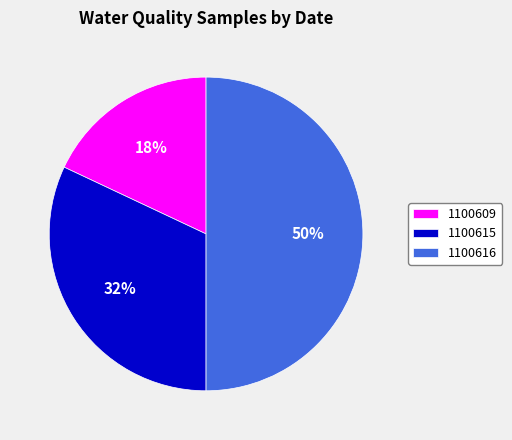

To the nearest percent, what percentage of the pie is 1100616?

50%